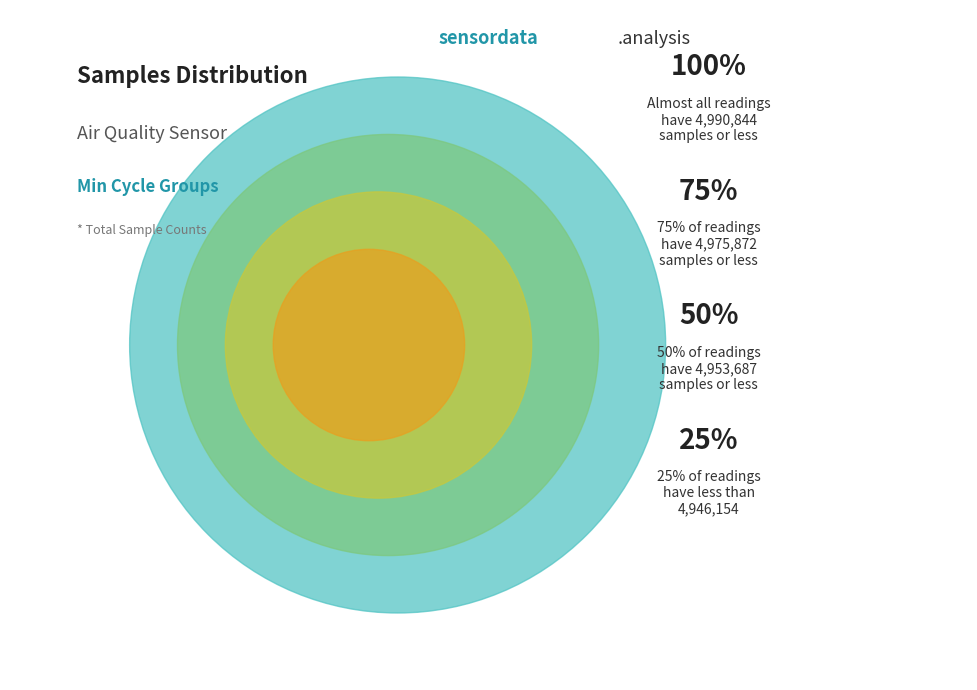

Does 28 account for over 50% of the chart?

No